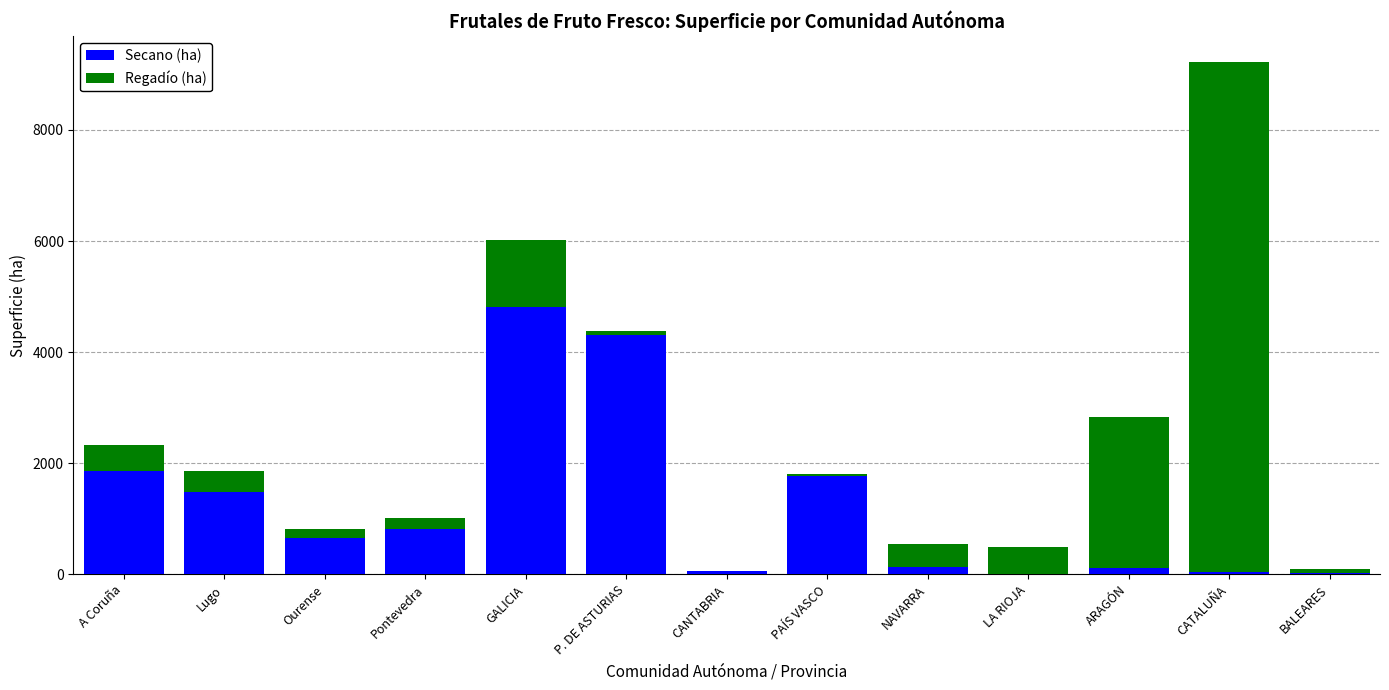

At which category is the sum across all series the highest?

CATALUÑA